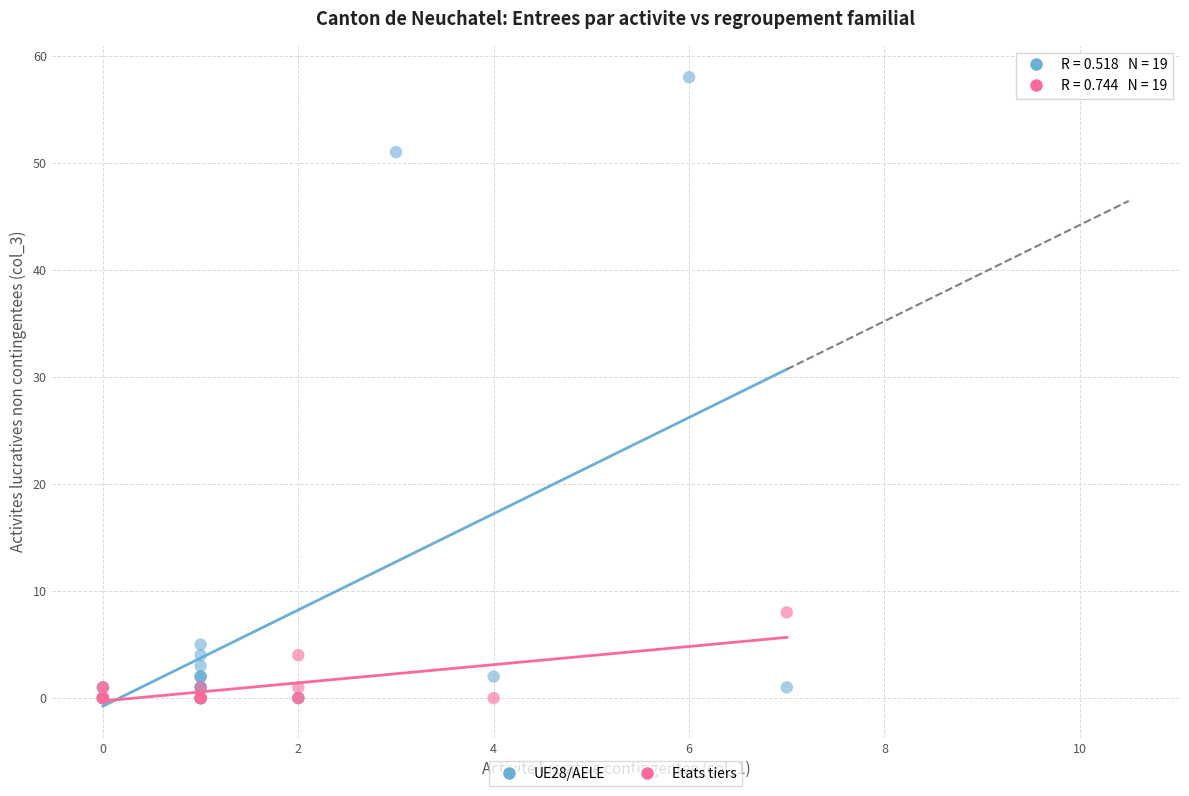

Which series has the widest spread of Y values?

UE28/AELE